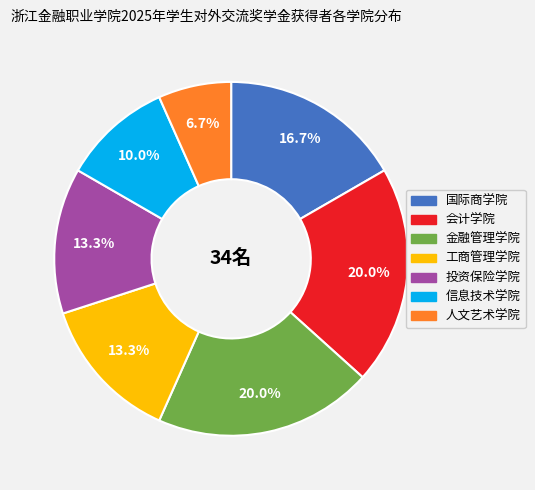

How much of the chart is everything except 会计学院?

80.0%